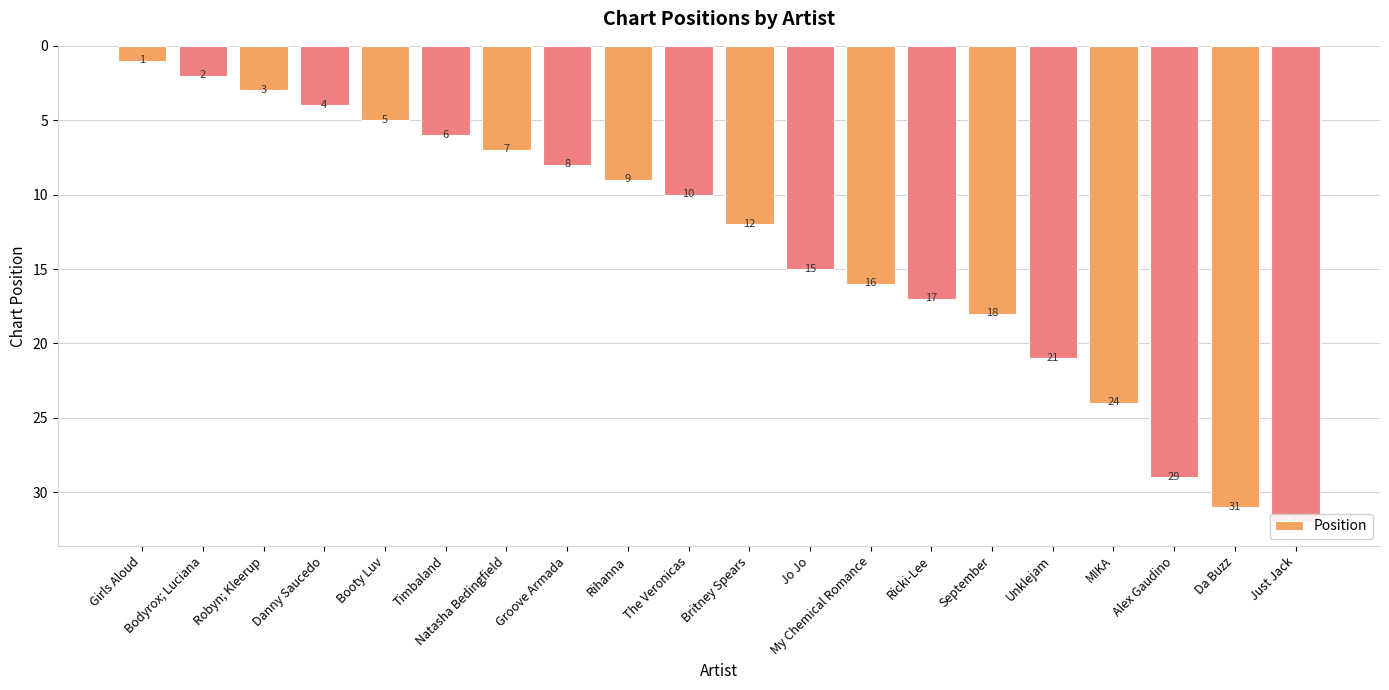

What is the maximum value shown in the chart?

32